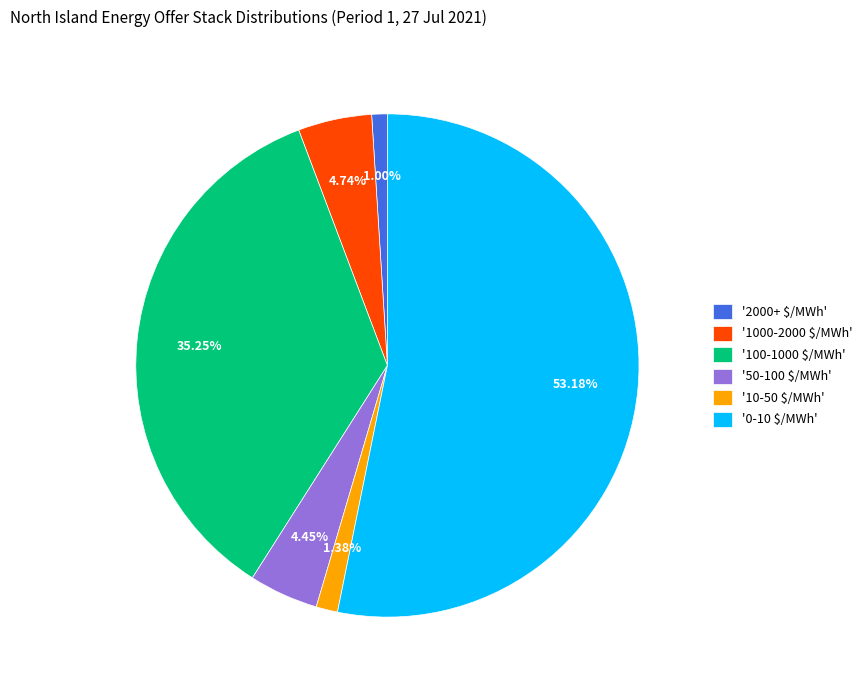

Is '0-10 $/MWh' the majority of the pie?

Yes